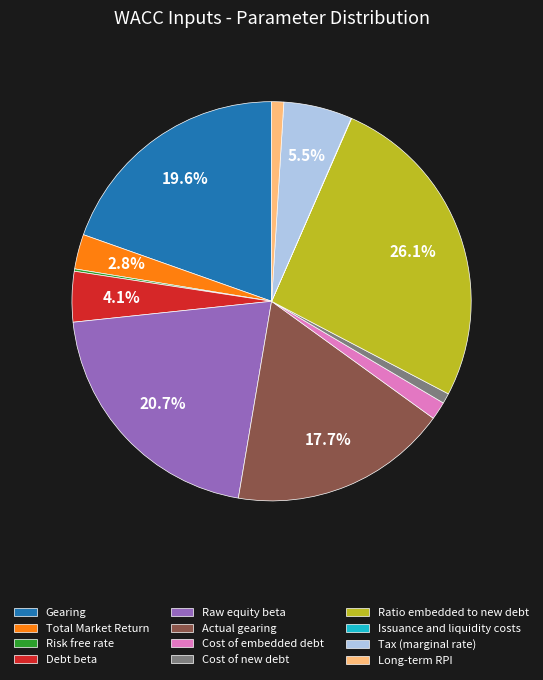

Is it true that Raw equity beta is 21% of the pie?

True